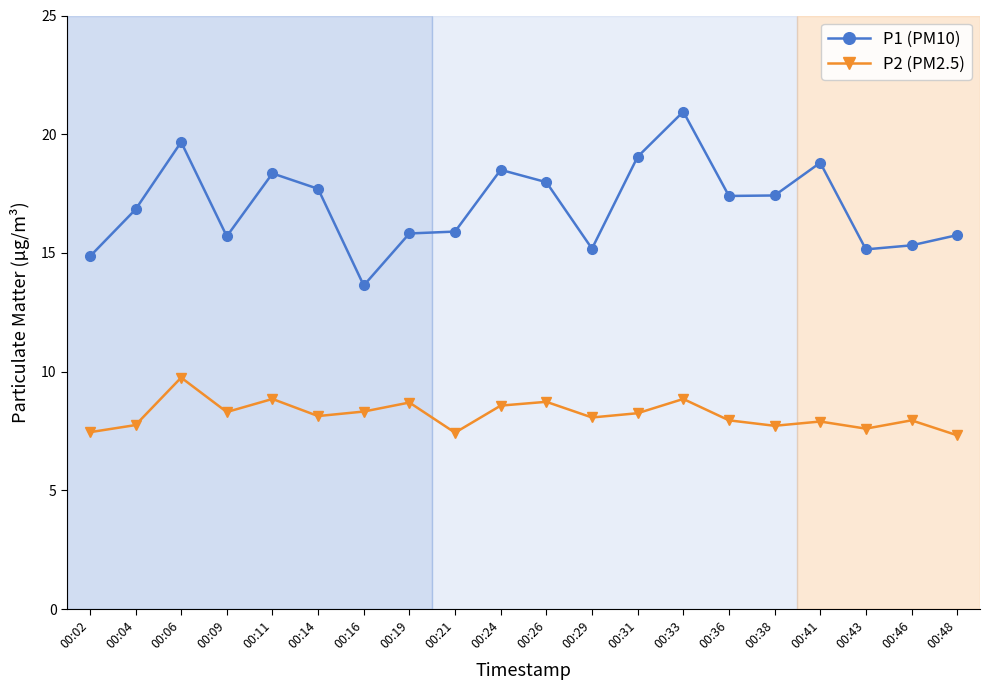

In P2 (PM2.5), how many points are higher than both neighbors (excluding endpoints)?

7